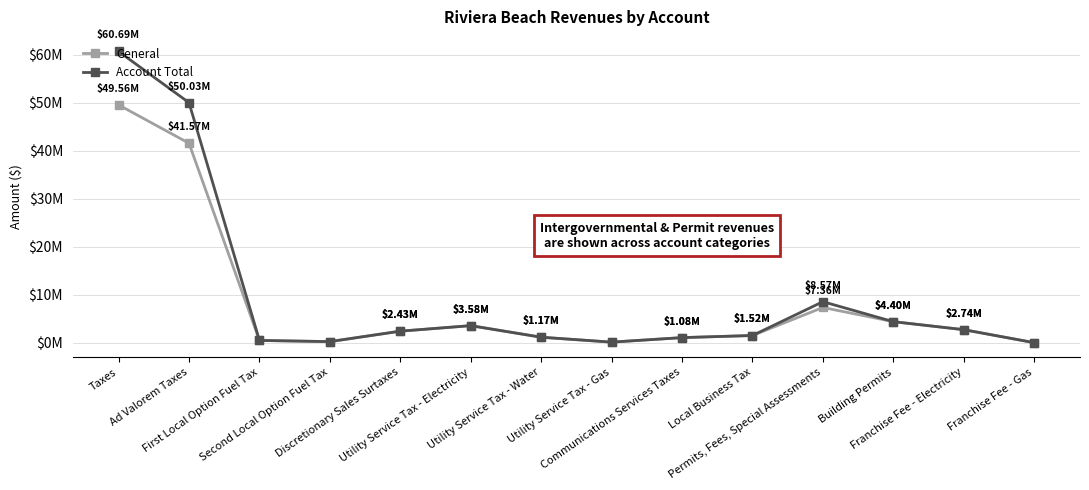

Is this an area chart (filled region under the line)?

No